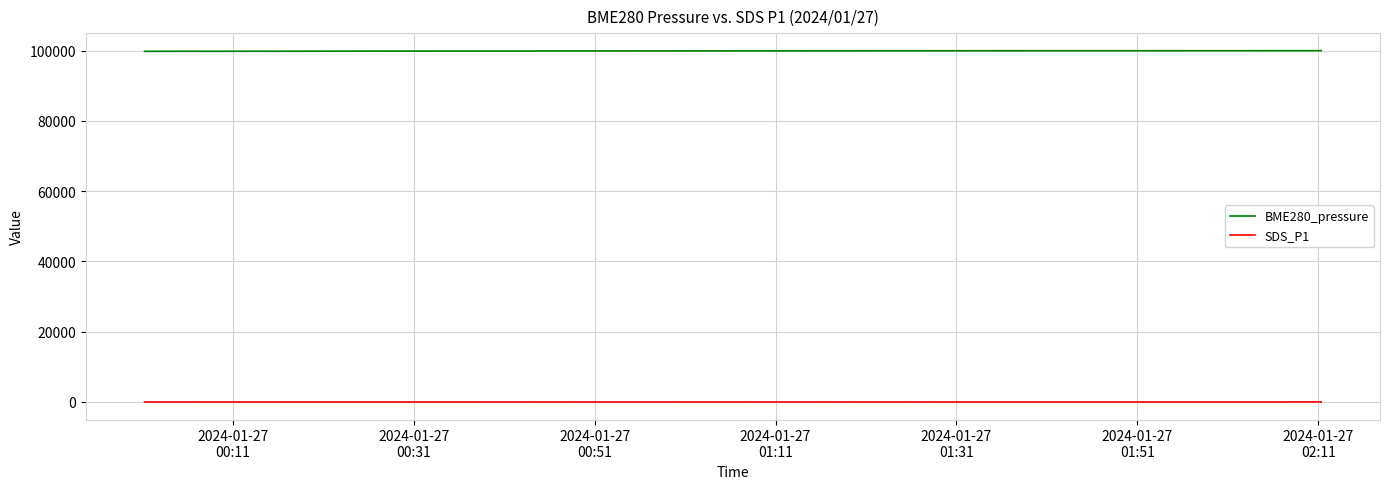

What is the lowest value of the BME280_pressure series?

99807.7